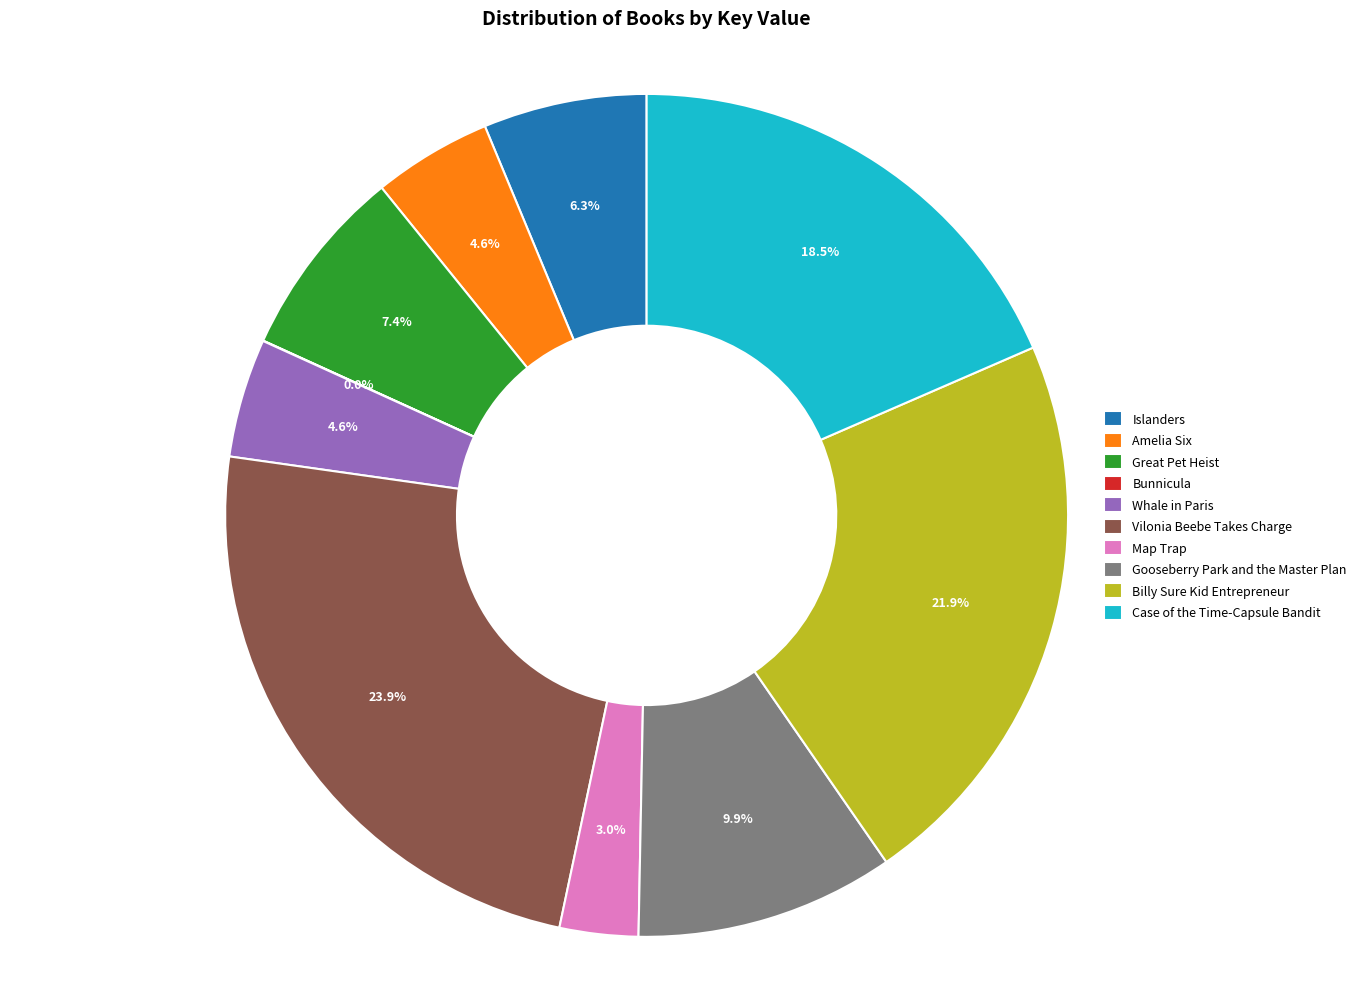

Is there any slice that represents more than half of the pie?

No